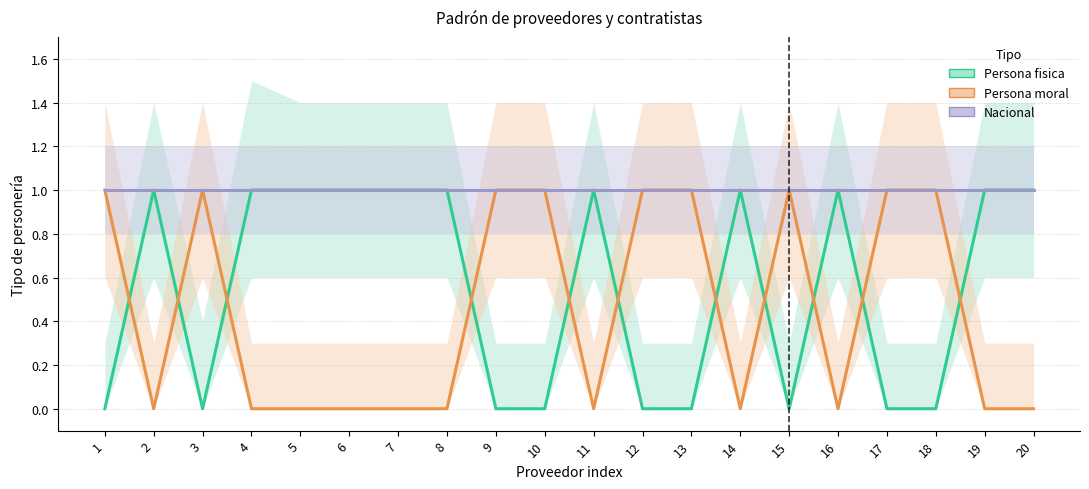

What is the difference between the maximum and minimum values in the Persona fisica series?

1